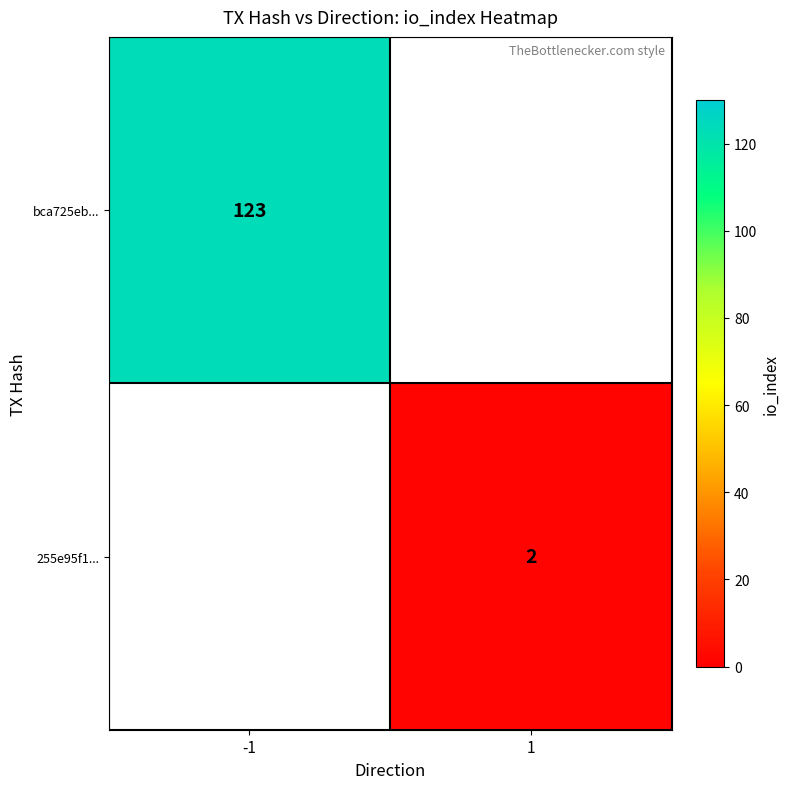

The value of 255e95f1... at 1 is 2. True or false?

True